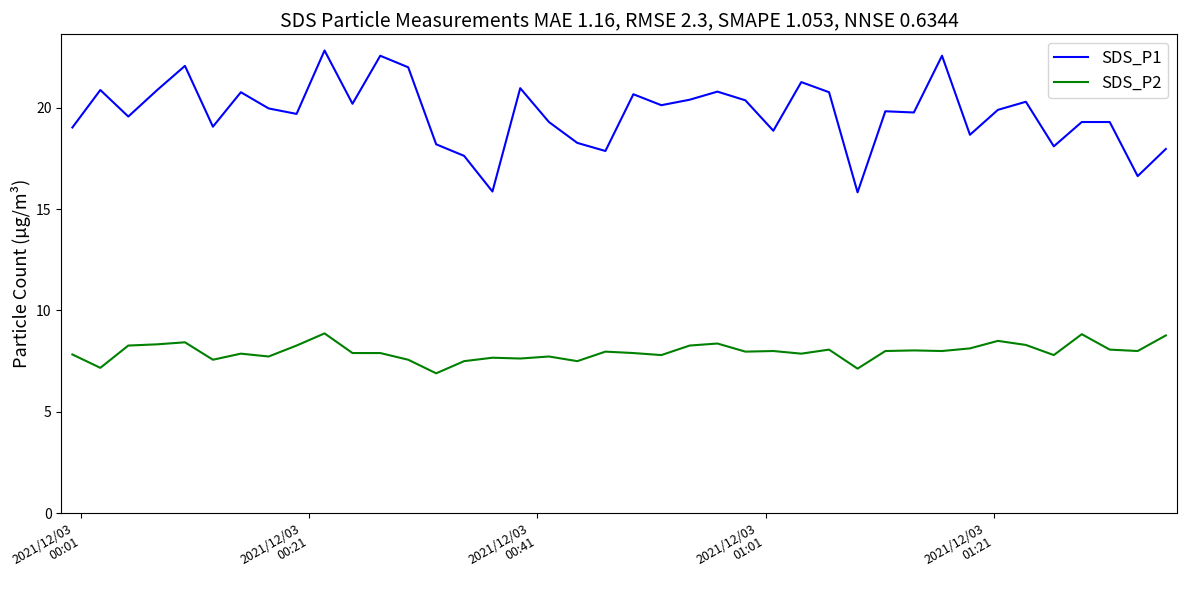

Rank the series by their average value, from lowest to highest.

SDS_P2, SDS_P1